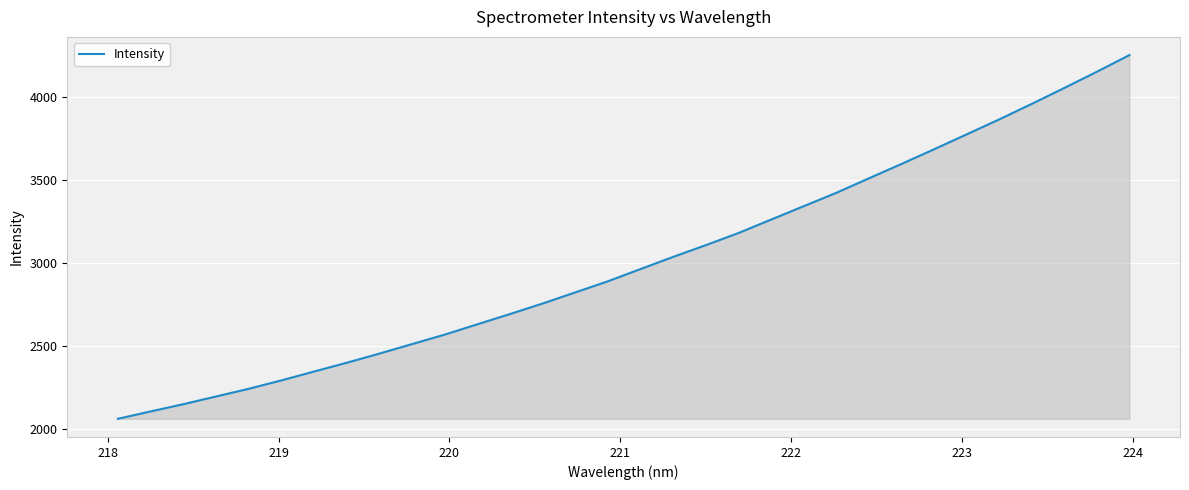

What is the smallest value displayed?

2062.3